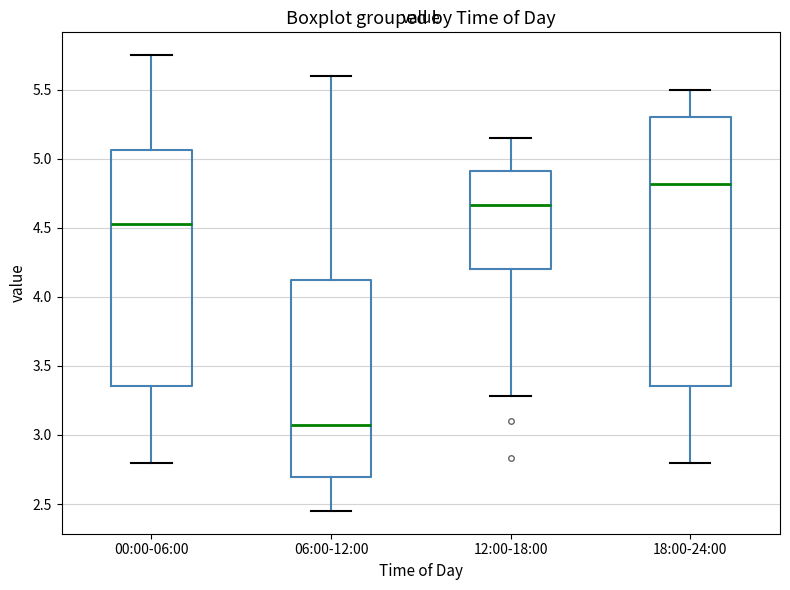

Reading left to right, transcribe this box plot: for each box, give where its median line is, the range the box spans, and where its two whiskers end, as read against the y-axis. The values are not printed on the chart, so give them approximately, as read against the axis.

00:00-06:00: median 4.55, box 3.35 to 5.05, whiskers 2.80 to 5.75
06:00-12:00: median 3.10, box 2.70 to 4.15, whiskers 2.45 to 5.60
12:00-18:00: median 4.65, box 4.20 to 4.90, whiskers 3.30 to 5.15
18:00-24:00: median 4.80, box 3.35 to 5.30, whiskers 2.80 to 5.50